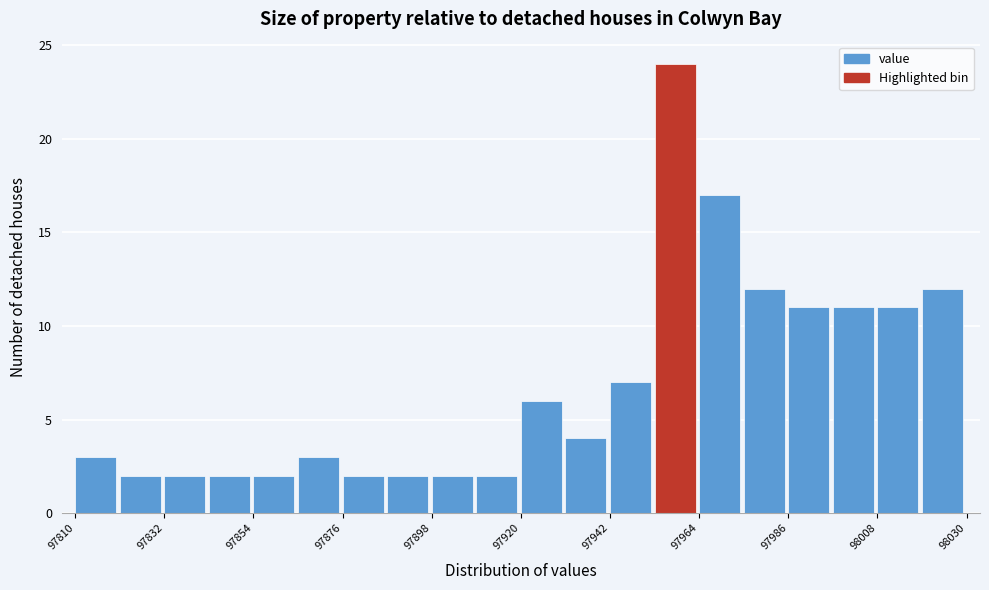

Around what value on the x-axis is the tallest bar? Give the approximate position of its centre, as read against the axis.

97960